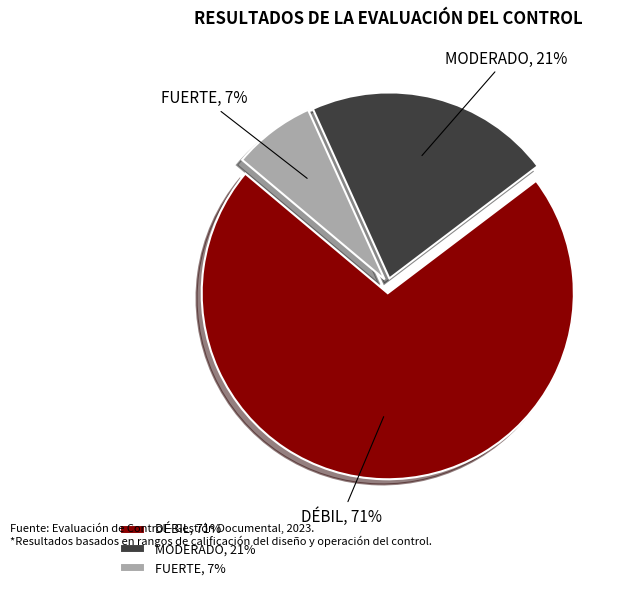

What is the ratio of the value at FUERTE to the value at MODERADO?

0.3